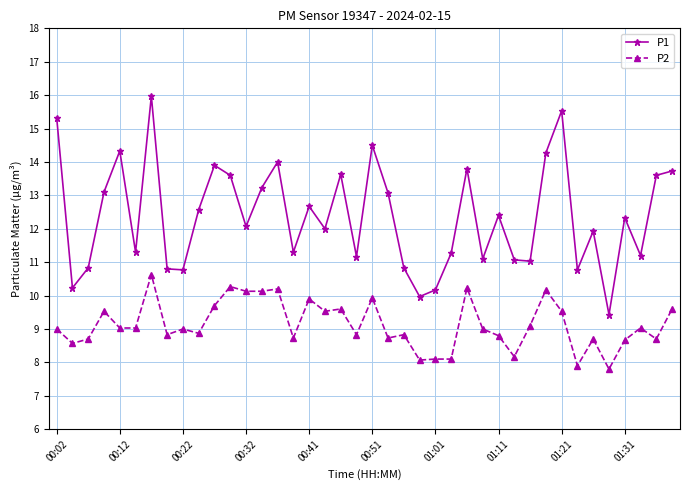

What is the average value of the P2 series?

9.1